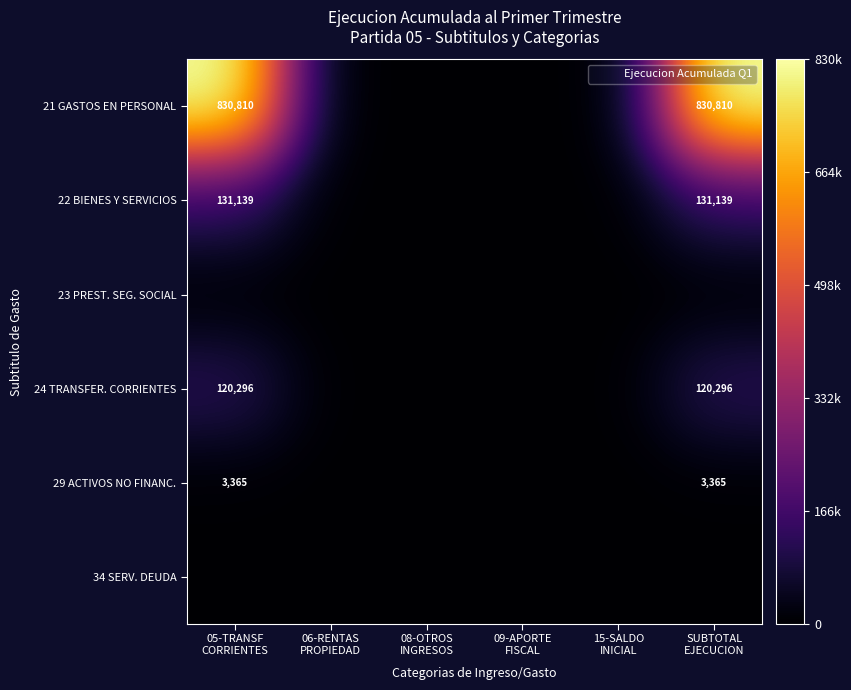

At how many categories does at least one series exceed 826774?

2